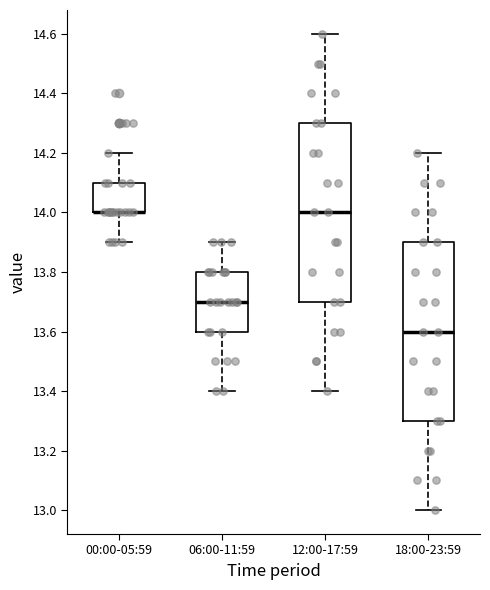

Where does the median line of the box for 06:00-11:59 sit on the y-axis? The values are not printed on the chart, so give them approximately, as read against the axis.

13.7